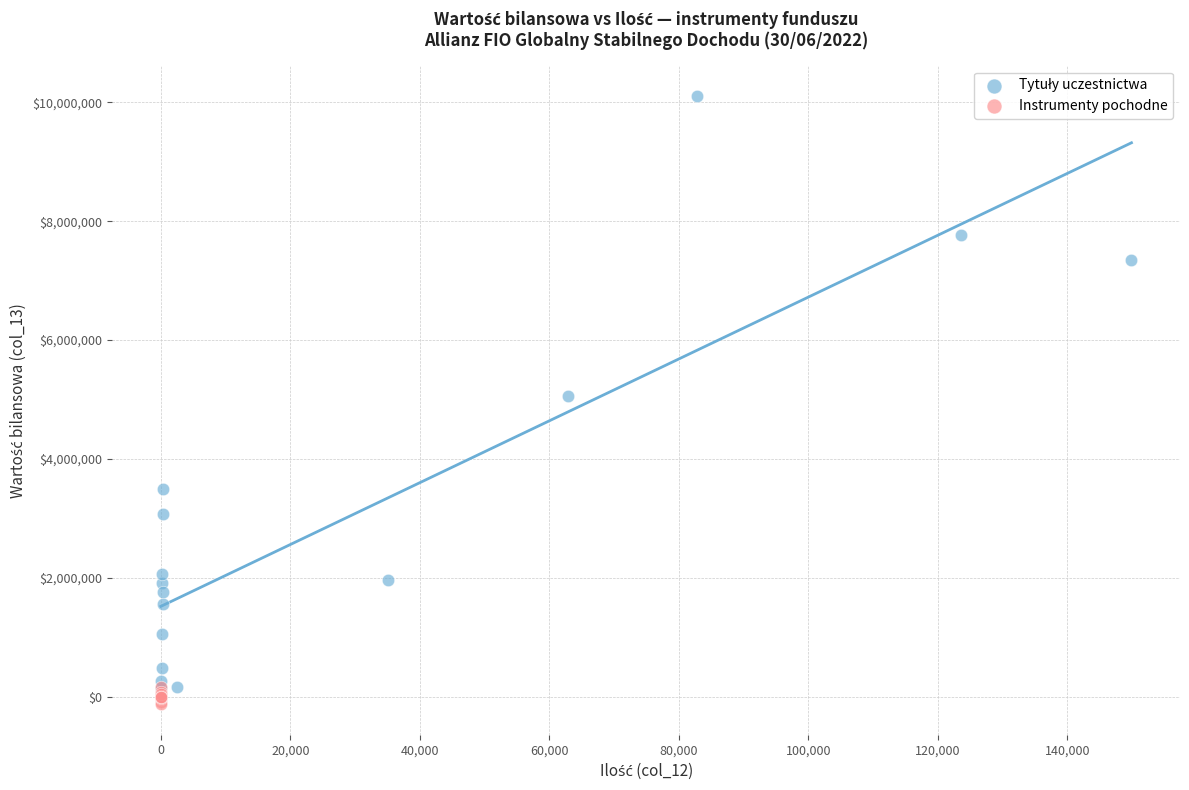

Which series reaches the minimum Y coordinate?

Instrumenty pochodne